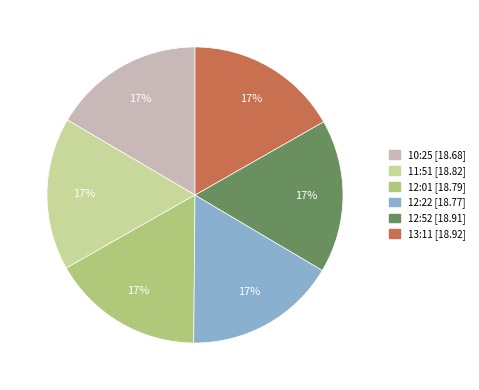

To the nearest percent, what is the average slice percentage?

17%